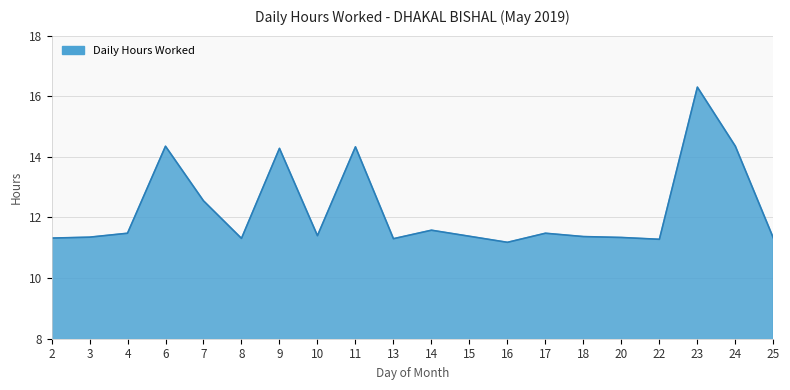

Between 18 and 24, which is larger?

24